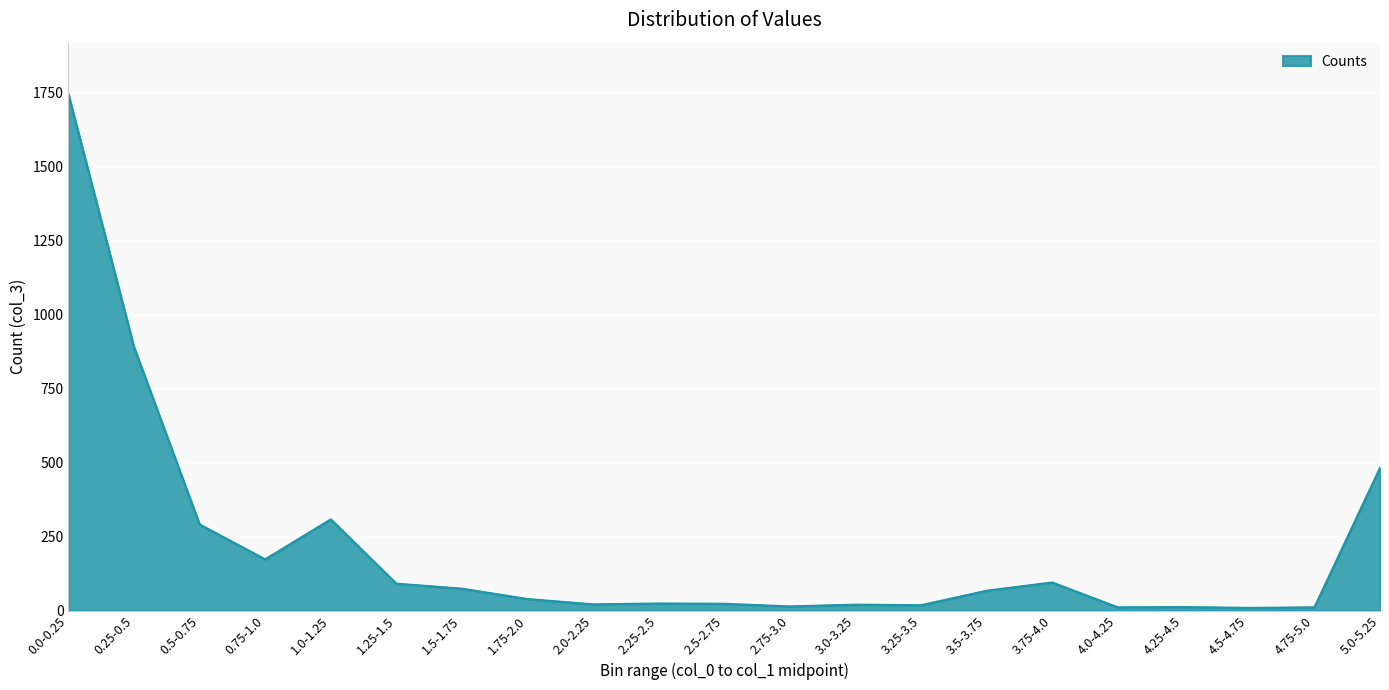

What is the maximum value shown in the chart?

1744